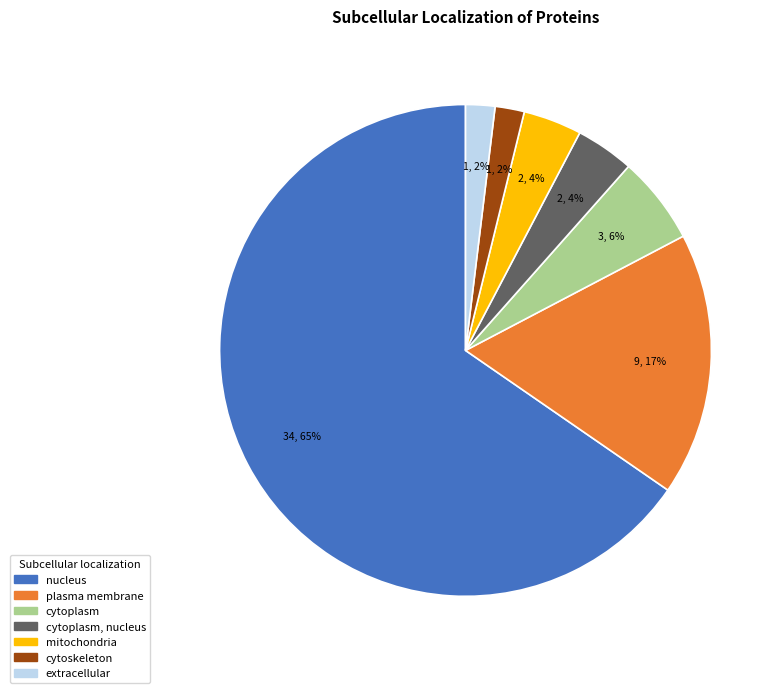

What is the largest slice in the pie chart?

nucleus